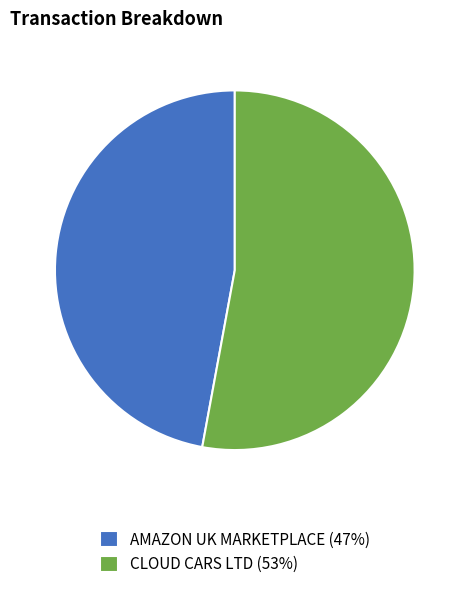

How many slices are in this pie chart?

2